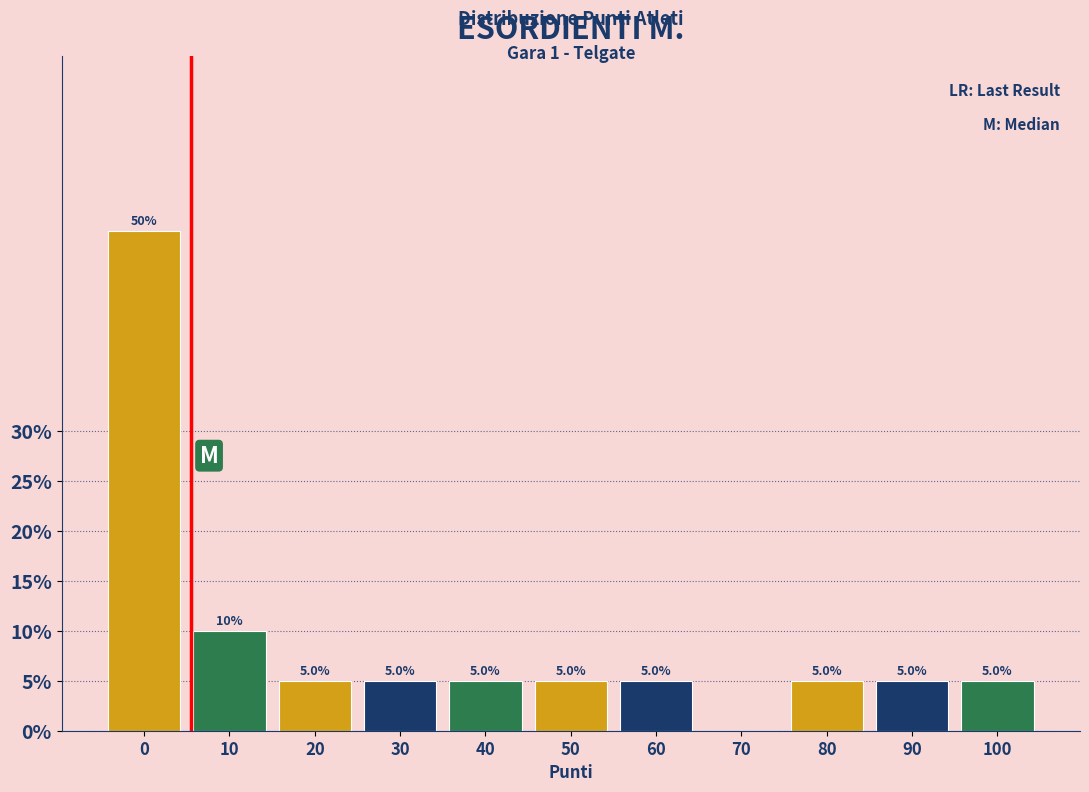

Reading right to left, transcribe all the data shown in this chart.

100=5	90=5	80=5	70=0	60=5	50=5	40=5	30=5	20=5	10=10	0=50